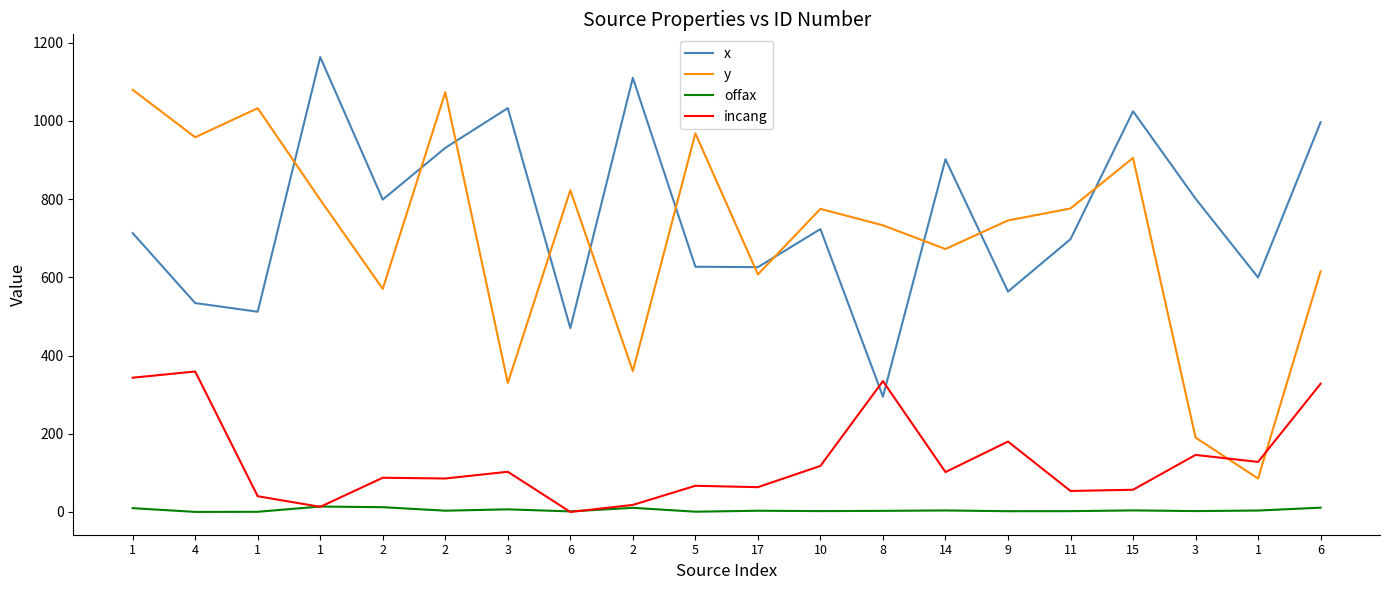

How many distinct data groups are displayed?

4